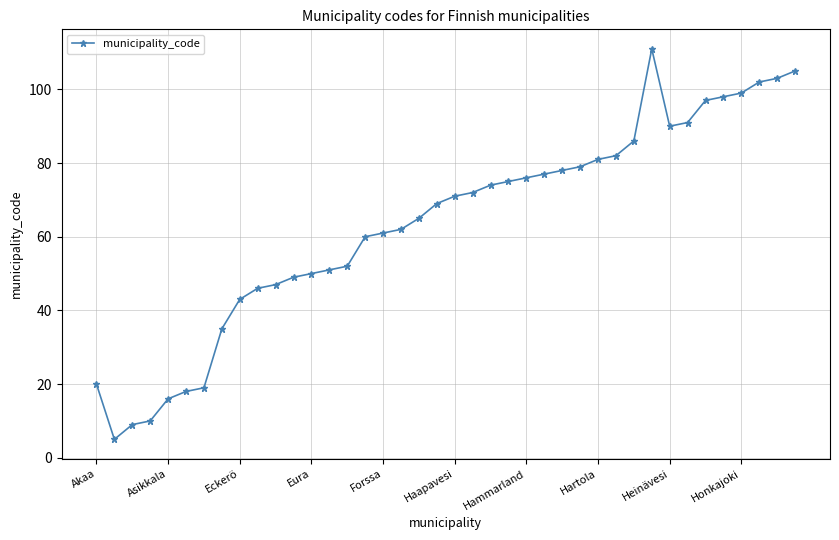

What is the greatest value displayed?

111